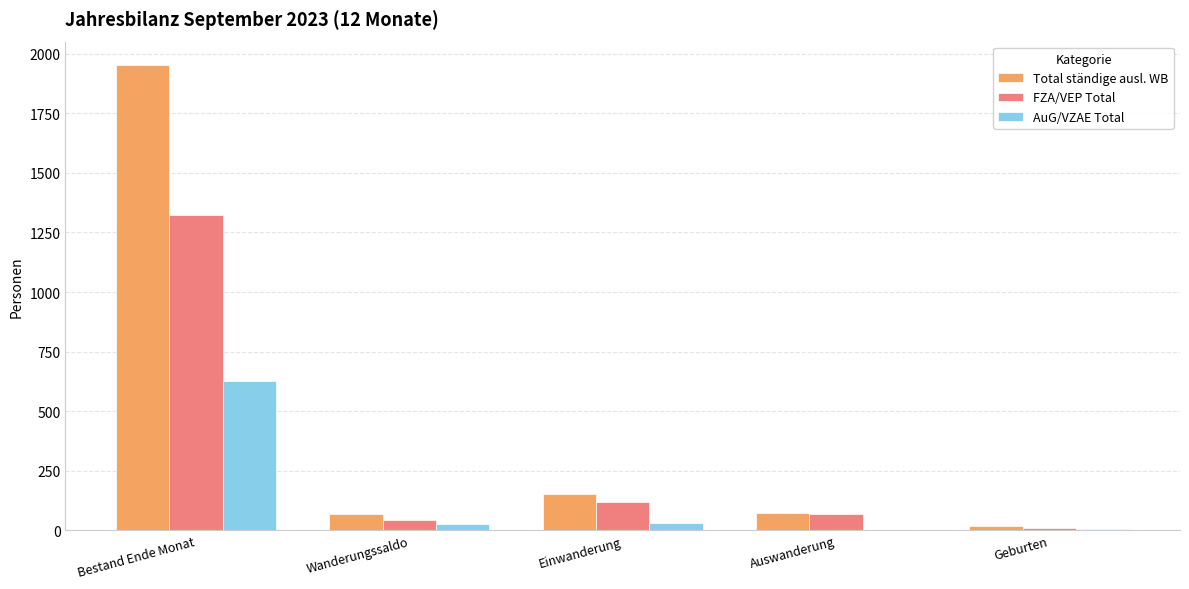

The value of Total ständige ausl. WB at Bestand Ende Monat is 1953. True or false?

True